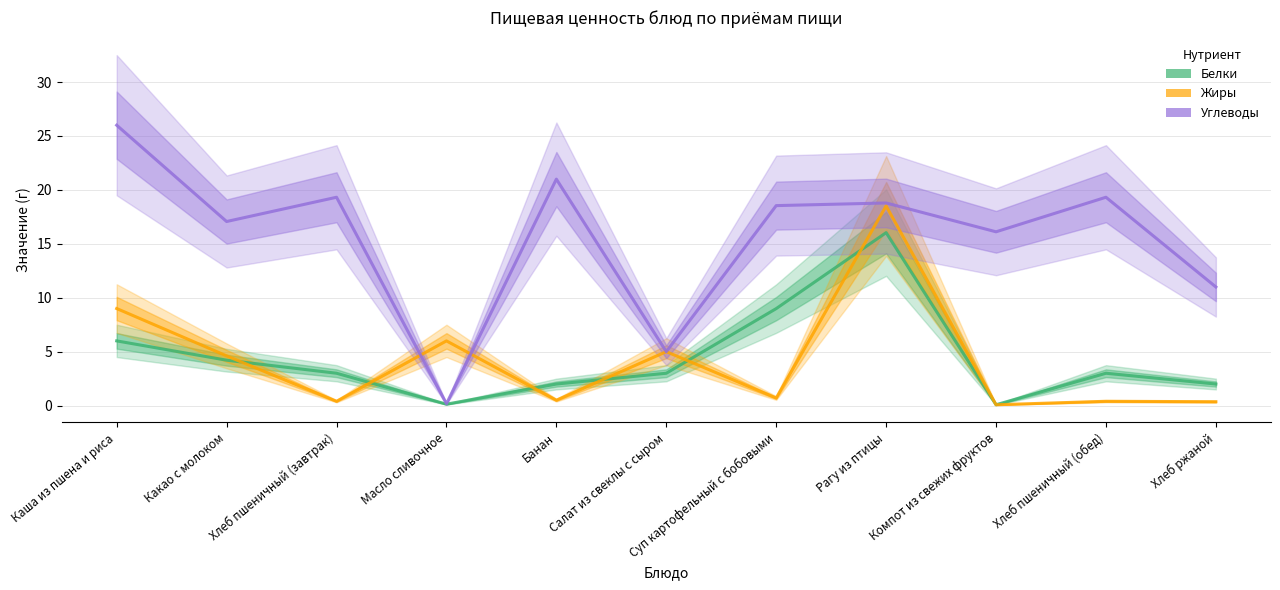

In Белки, how many points are higher than both neighbors (excluding endpoints)?

2